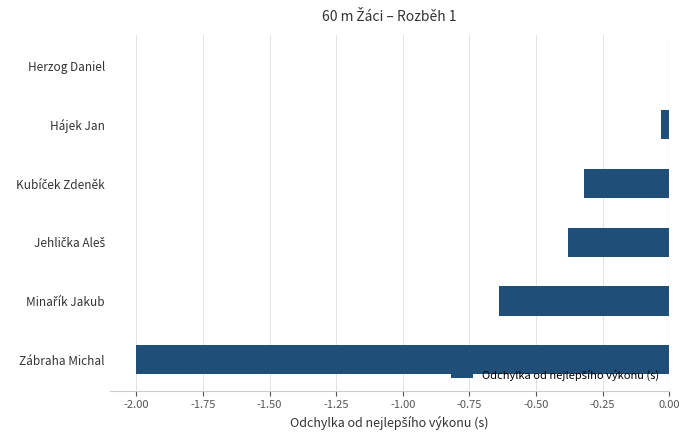

What is the change in value from Herzog Daniel to Zábraha Michal?

-2.0